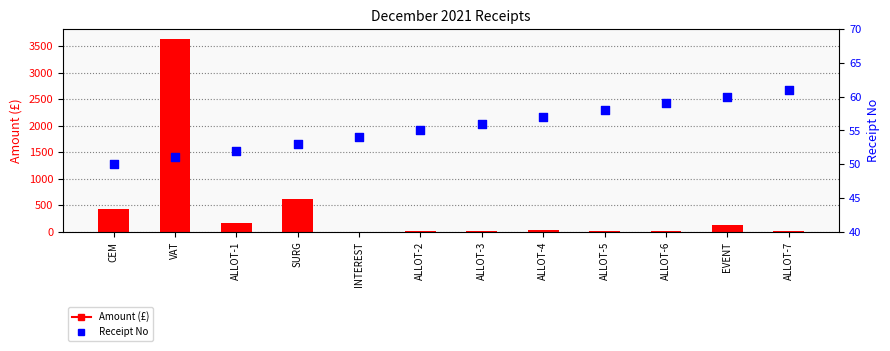

At which category is the sum across all series the highest?

VAT